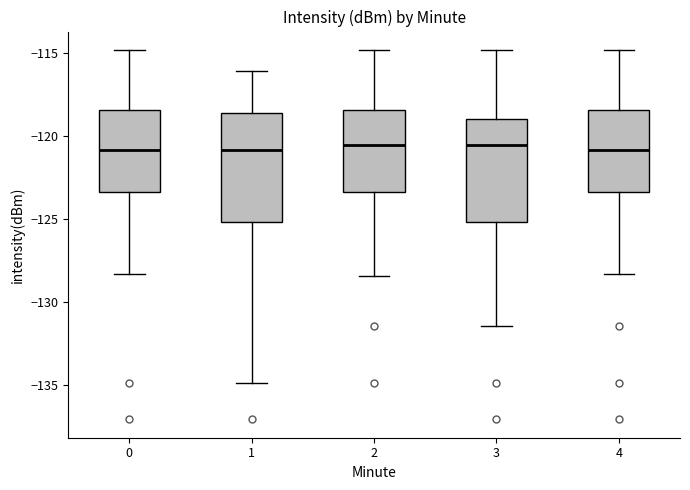

Reading left to right, read every box against the y-axis: the position of its median line, the range the box covers, and the ends of its whiskers. The values are not printed on the chart, so give them approximately, as read against the axis.

0: median -121.0, box -123.5 to -118.5, whiskers -128.5 to -115.0
1: median -121.0, box -125.0 to -118.5, whiskers -135.0 to -116.0
2: median -120.5, box -123.5 to -118.5, whiskers -128.5 to -115.0
3: median -120.5, box -125.0 to -119.0, whiskers -131.5 to -115.0
4: median -121.0, box -123.5 to -118.5, whiskers -128.5 to -115.0